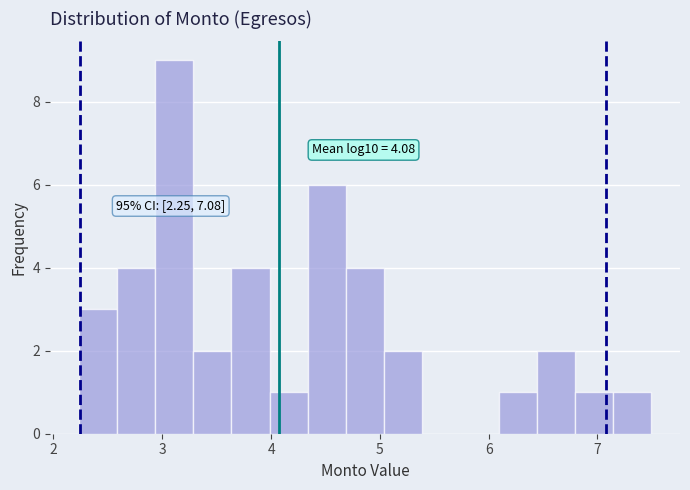

Read against the x-axis, roughly where is the centre of the tallest bar?

3.1